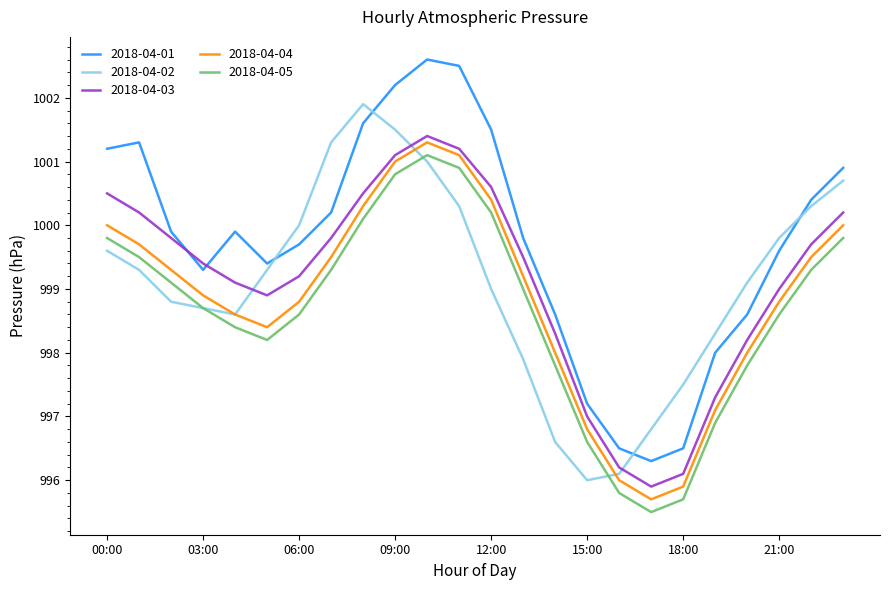

What is the greatest value displayed?

1002.6